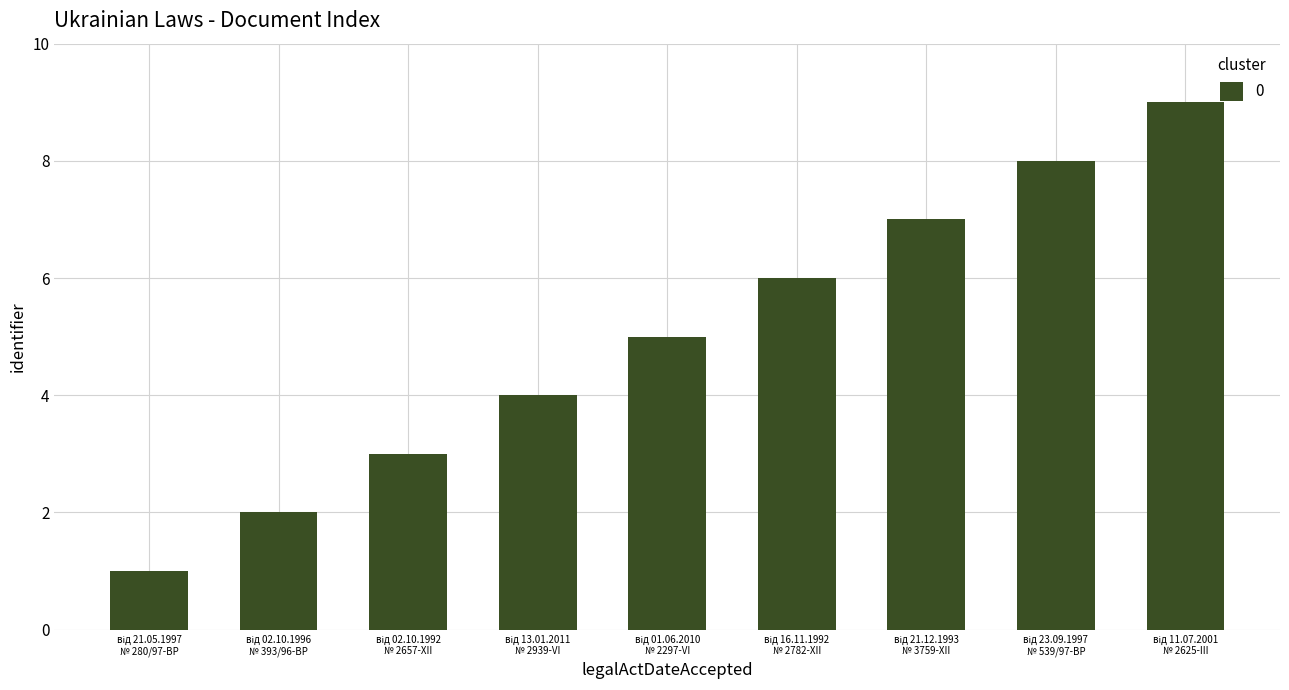

How many data points are less than 5?

4